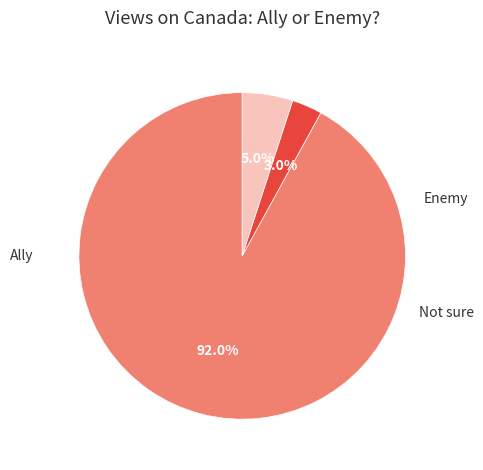

Does Enemy represent more than half of the total?

No